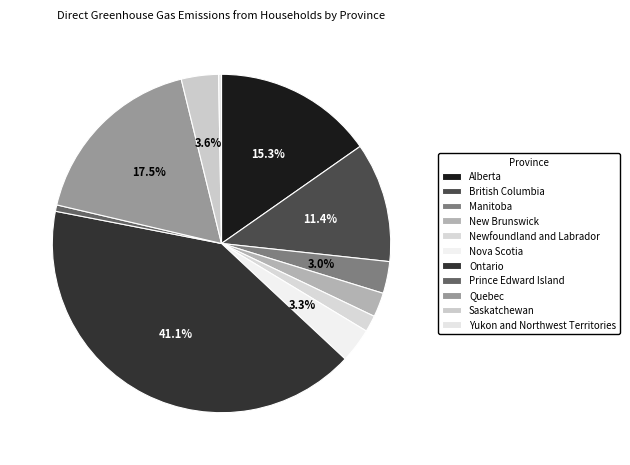

What is the smallest slice in the pie chart?

Yukon and Northwest Territories